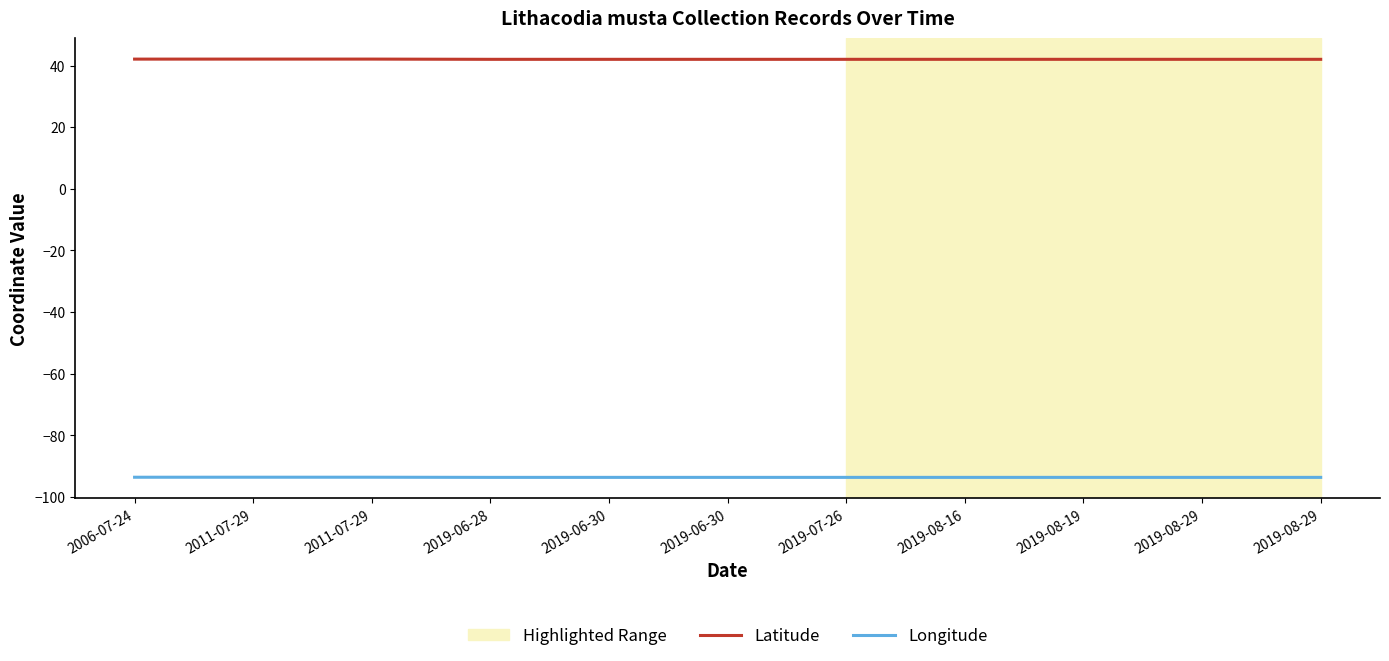

Reading left to right, transcribe all the data shown in this chart.

Latitude: 2006-07-24=42.1	2011-07-29=42.1	2011-07-29=42.1	2019-06-28=42.0	2019-06-30=42.0	2019-06-30=42.0	2019-07-26=42.0	2019-08-16=42.0	2019-08-19=42.0	2019-08-29=42.0	2019-08-29=42.0
Longitude: 2006-07-24=-93.6	2011-07-29=-93.6	2011-07-29=-93.6	2019-06-28=-93.6	2019-06-30=-93.6	2019-06-30=-93.6	2019-07-26=-93.6	2019-08-16=-93.6	2019-08-19=-93.6	2019-08-29=-93.6	2019-08-29=-93.6